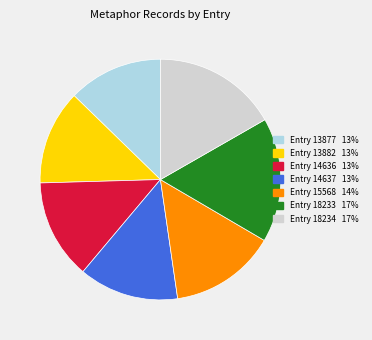

Does any single category account for the majority?

No